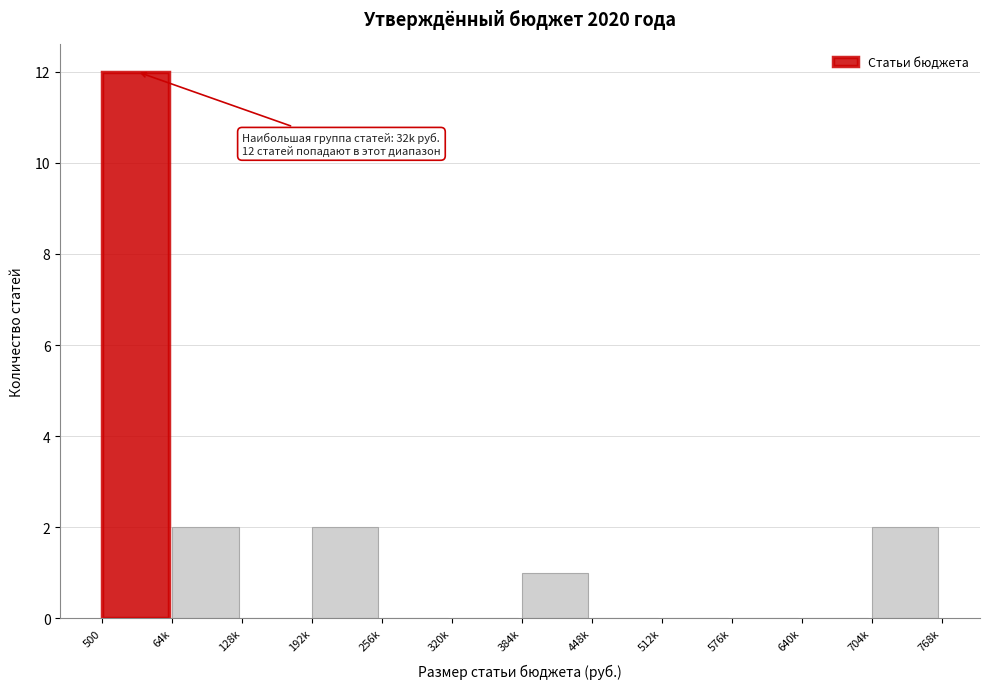

Reading left to right, extract all data points from this chart.

500=12	64k=2	128k=0	192k=2	256k=0	320k=0	384k=1	448k=0	512k=0	576k=0	640k=0	704k=2